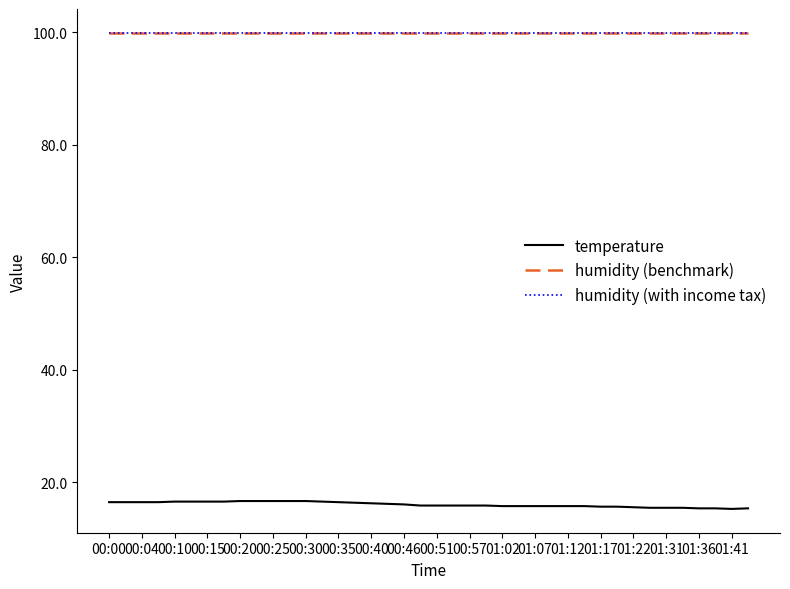

Does the chart have visible grid lines?

No